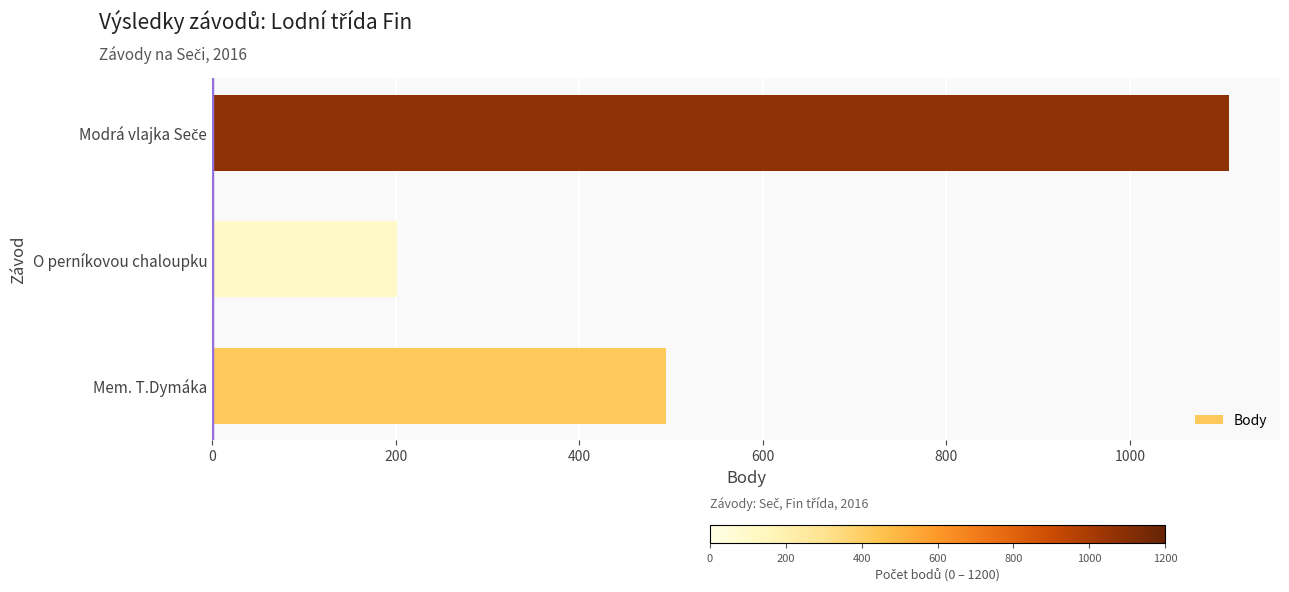

How many series are shown in this chart?

1